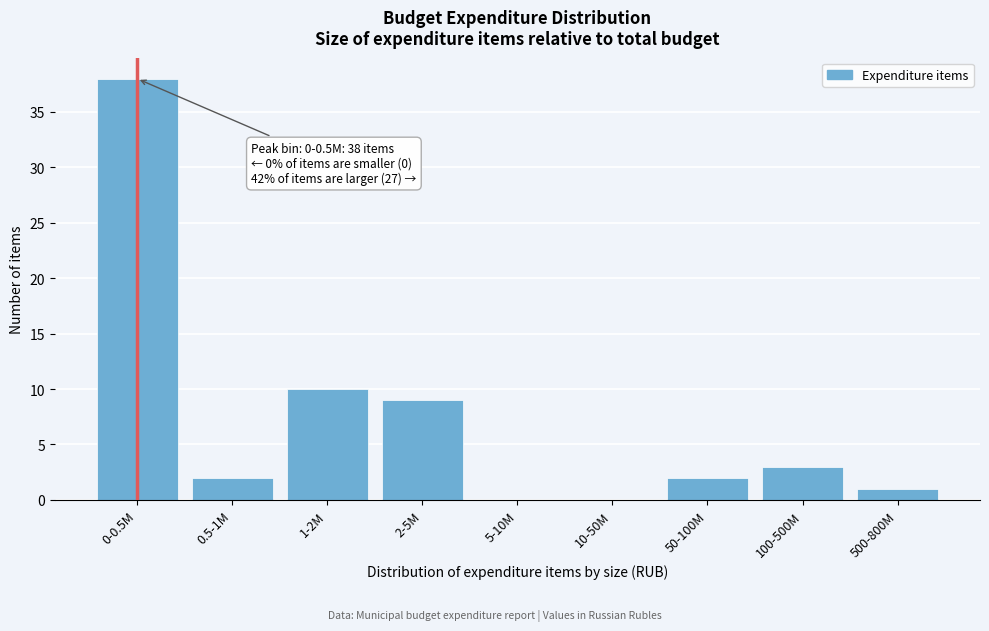

Reading right to left, transcribe all the data shown in this chart.

500-800M=1	100-500M=3	50-100M=2	10-50M=0	5-10M=0	2-5M=9	1-2M=10	0.5-1M=2	0-0.5M=38